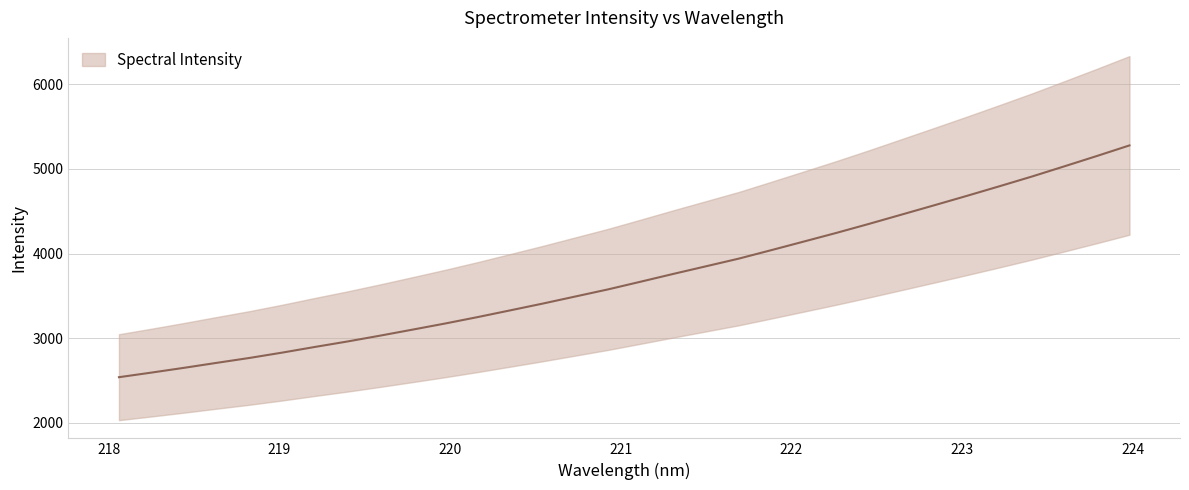

What is the label of the 17th point from the left?

221.1174